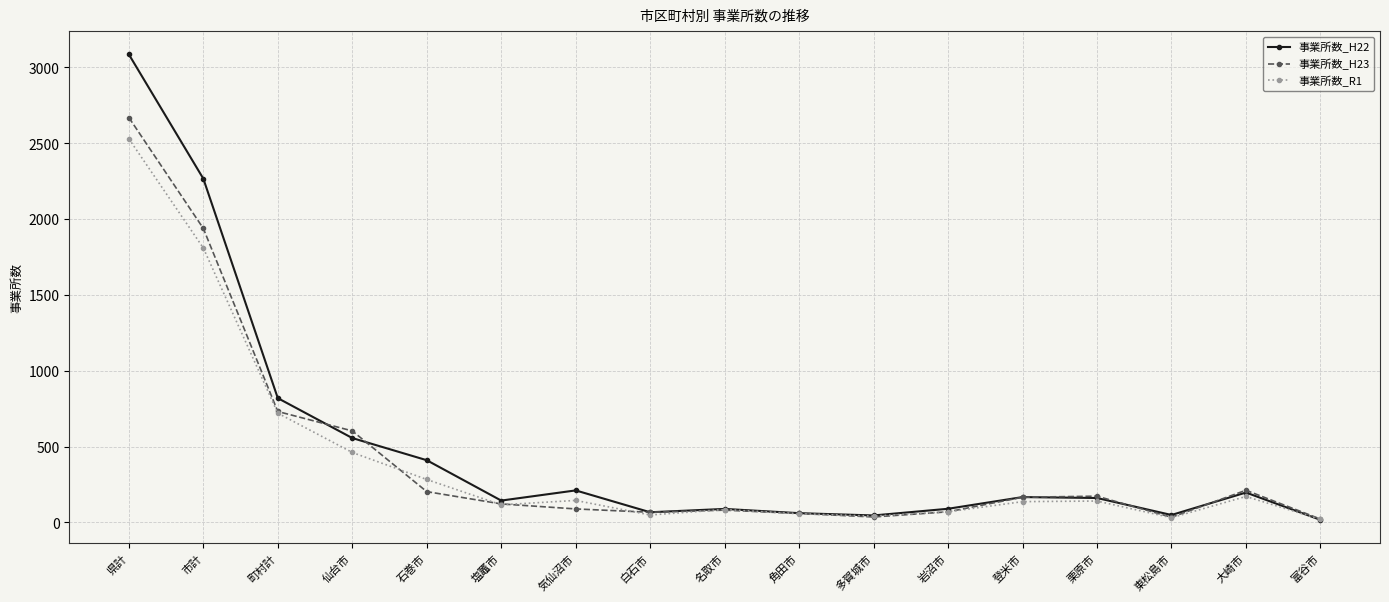

How many series are shown in this chart?

3